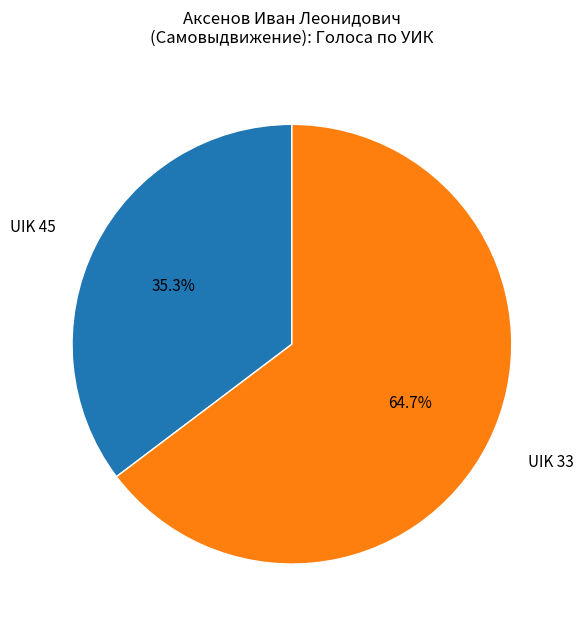

Which has a higher value, UIK 45 or UIK 33?

UIK 33